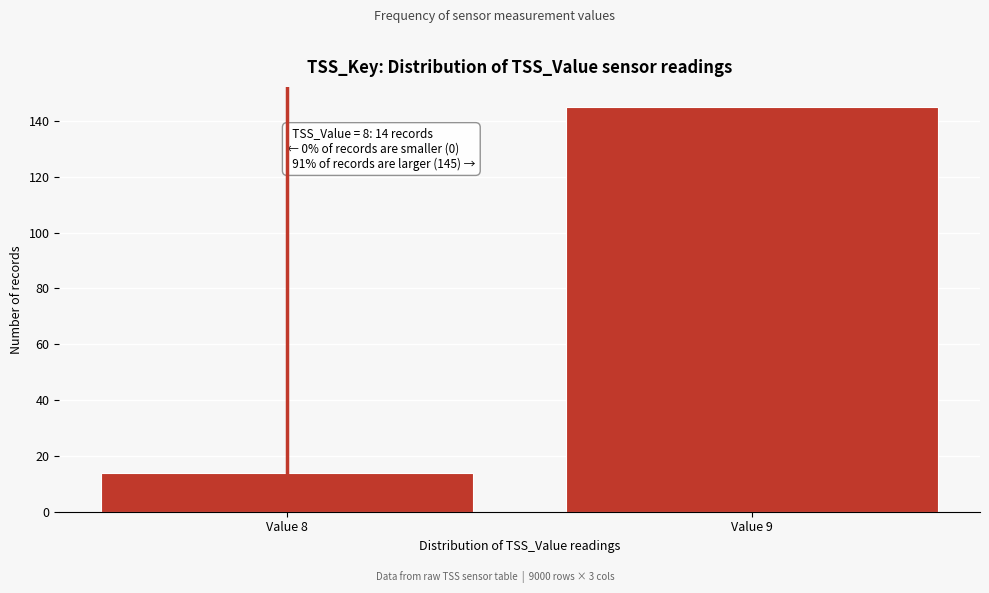

Reading left to right, list all the values displayed in this chart.

Value 8=14	Value 9=145